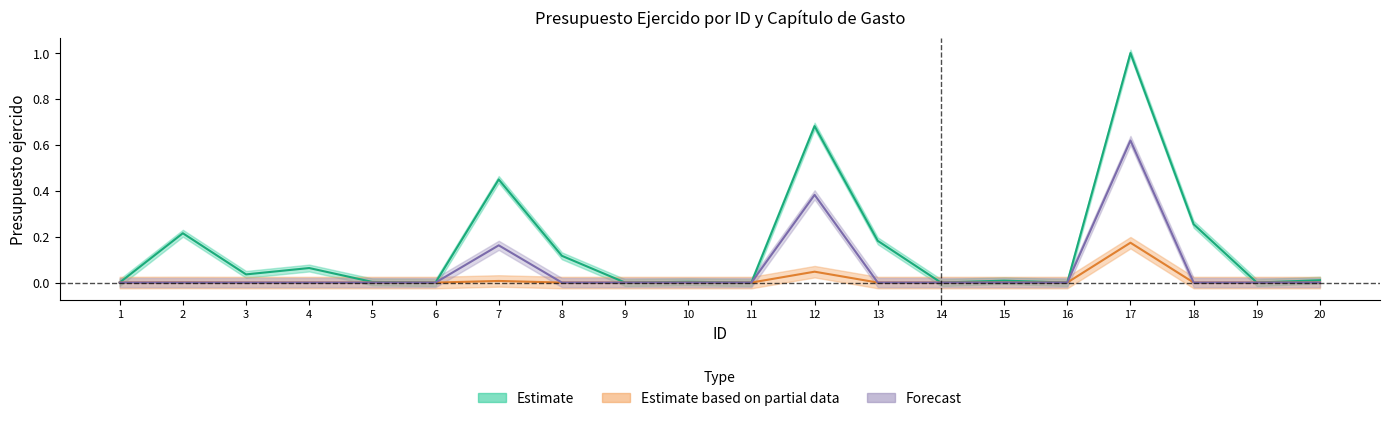

Rank the series by their maximum value, from highest to lowest.

Estimate, Forecast, Estimate based on partial data